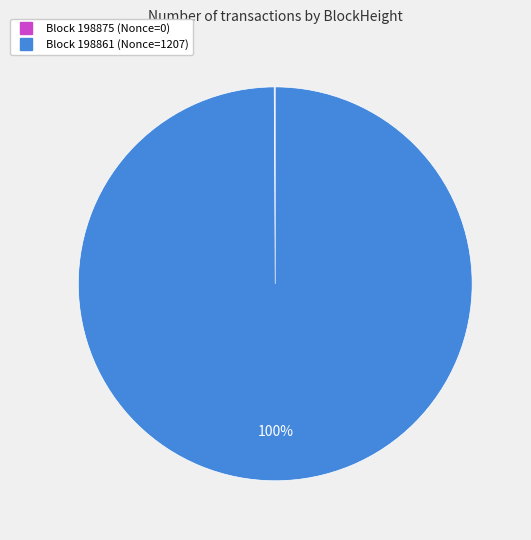

To the nearest percent, what is the difference between the largest and smallest slice percentages?

100%